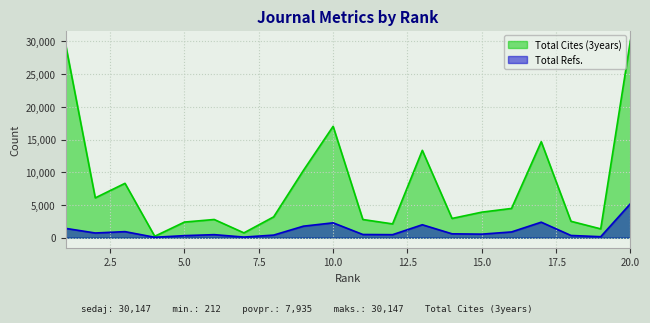

Reading left to right, list all the values displayed in this chart.

Total Cites (3years): 29578	6081	8303	212	2382	2777	732	3177	10271	17015	2774	2103	13344	2937	3897	4464	14665	2502	1343	30147
Total Refs.: 1421	713	921	58	311	460	90	392	1755	2267	484	457	1974	588	538	874	2365	334	147	5194